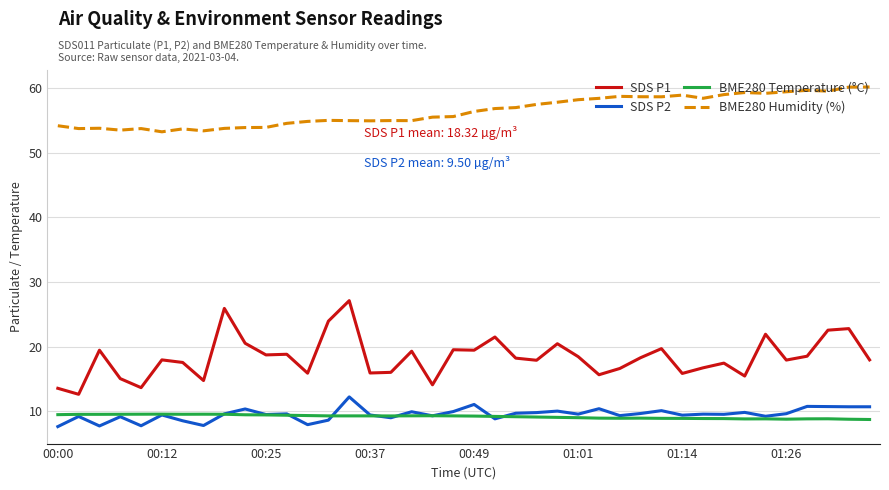

Which series has the largest range (max minus min)?

SDS P1